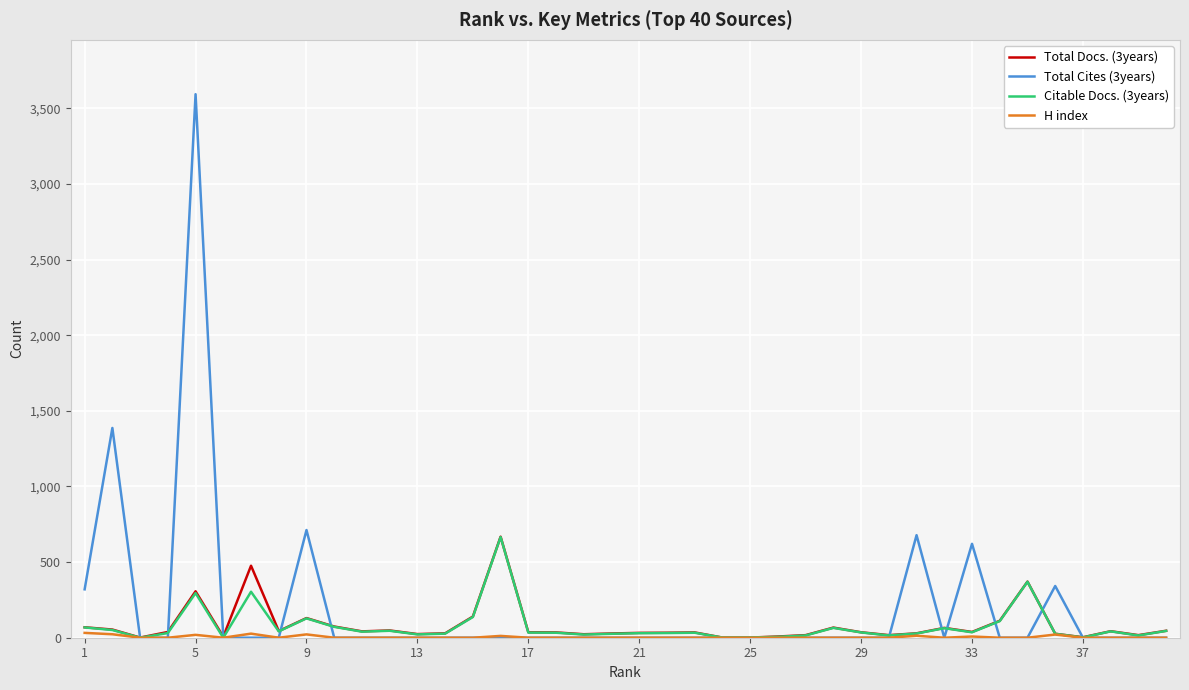

What is the greatest value displayed?

3594